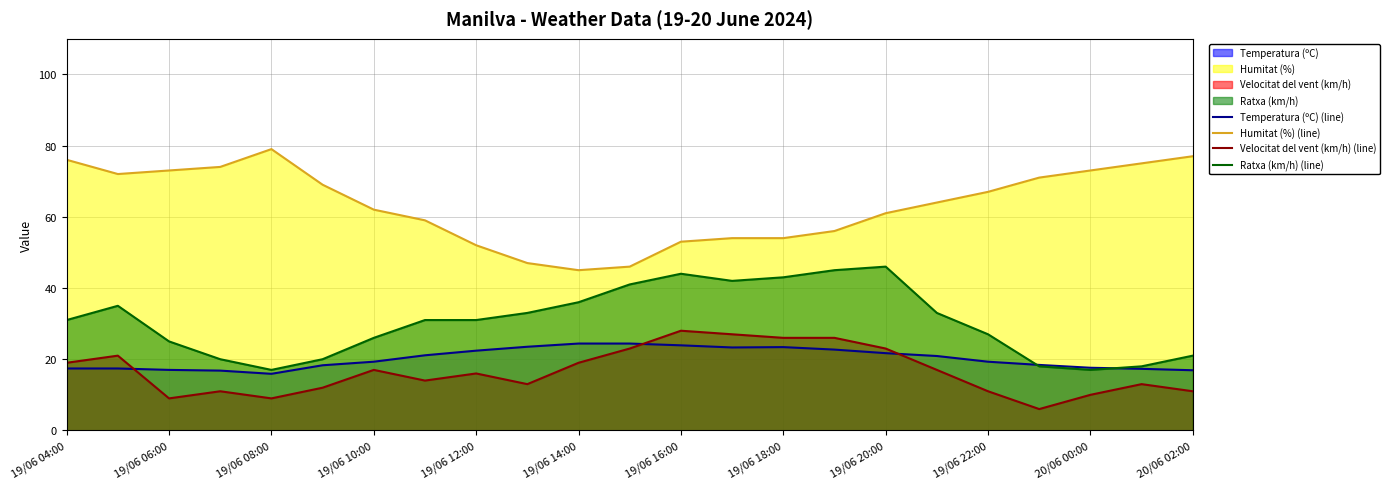

Which category has the highest value across all series?

19/06 08:00